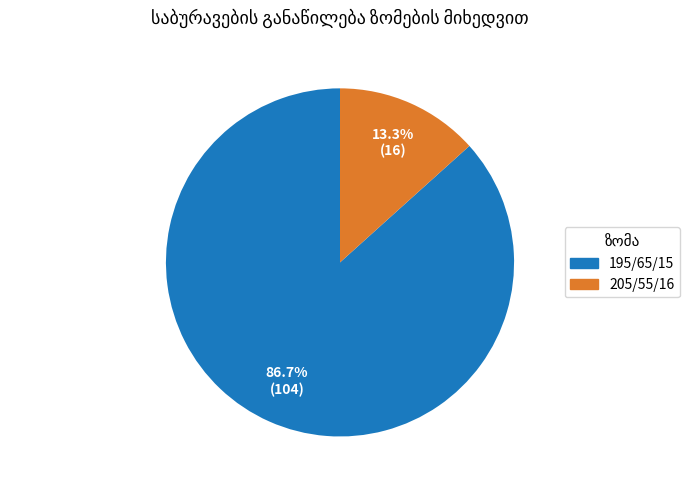

To the nearest percent, what percentage of the pie is 195/65/15?

87%